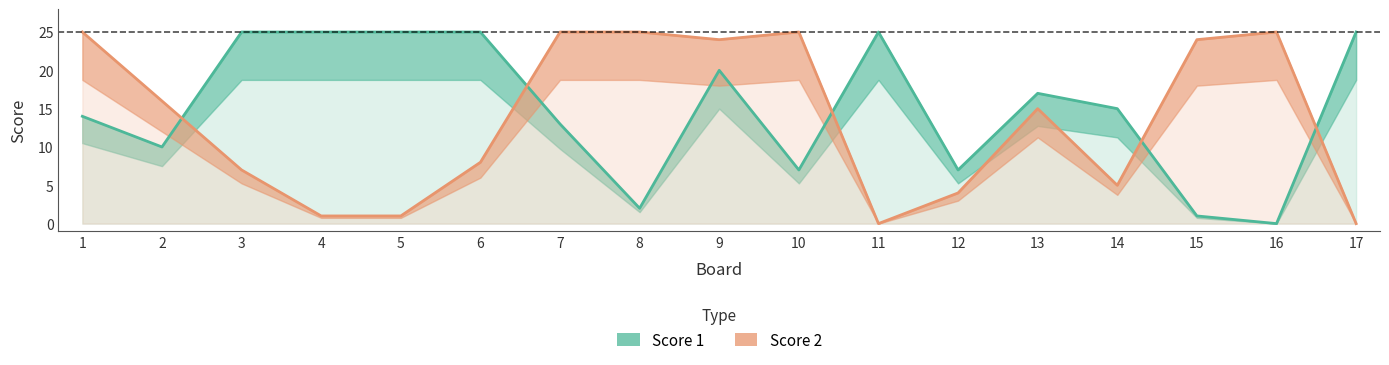

Which series has the widest spread of values?

Score 1